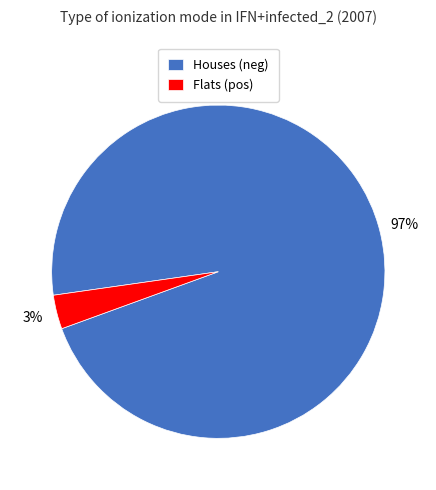

Combined, do Houses (neg) and Flats (pos) account for over 50%?

Yes